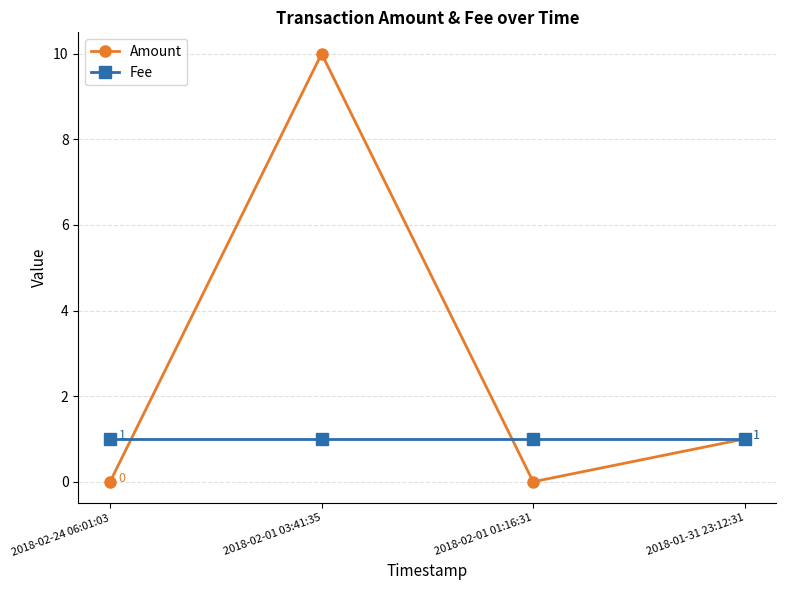

At which category does the chart reach its peak across all series?

2018-02-01 03:41:35